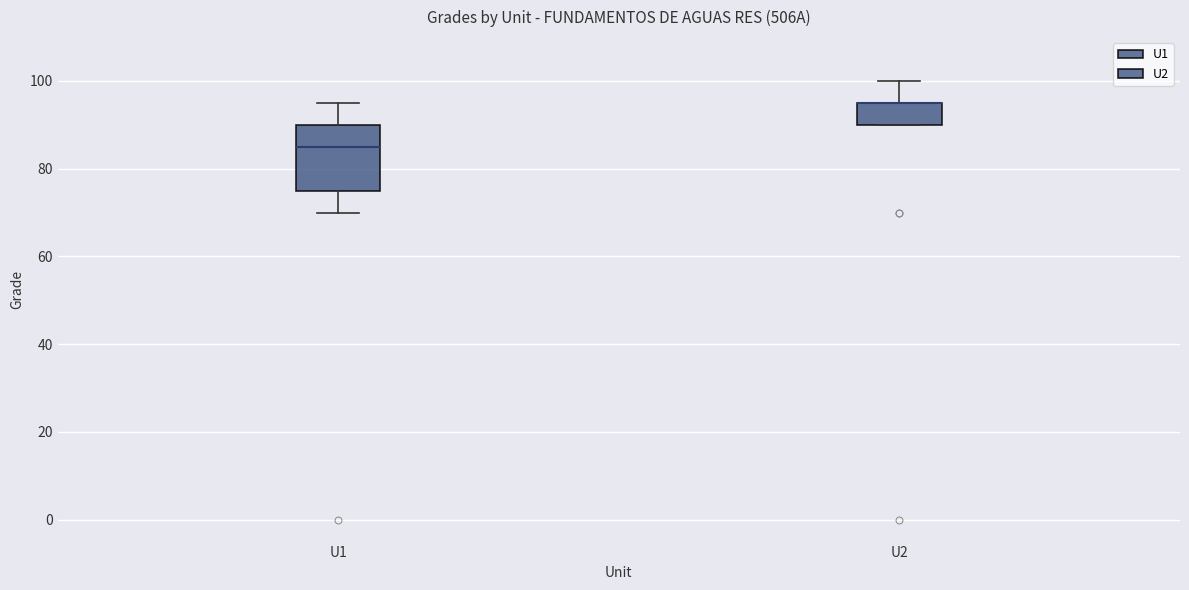

Reading left to right, transcribe this box plot: for each box, give where its median line is, the range the box spans, and where its two whiskers end, as read against the y-axis. The values are not printed on the chart, so give them approximately, as read against the axis.

U1: median 86, box 76 to 90, whiskers 70 to 96
U2: median 96 (drawn on the box's upper edge), box 90 to 96, whiskers 90 to 100